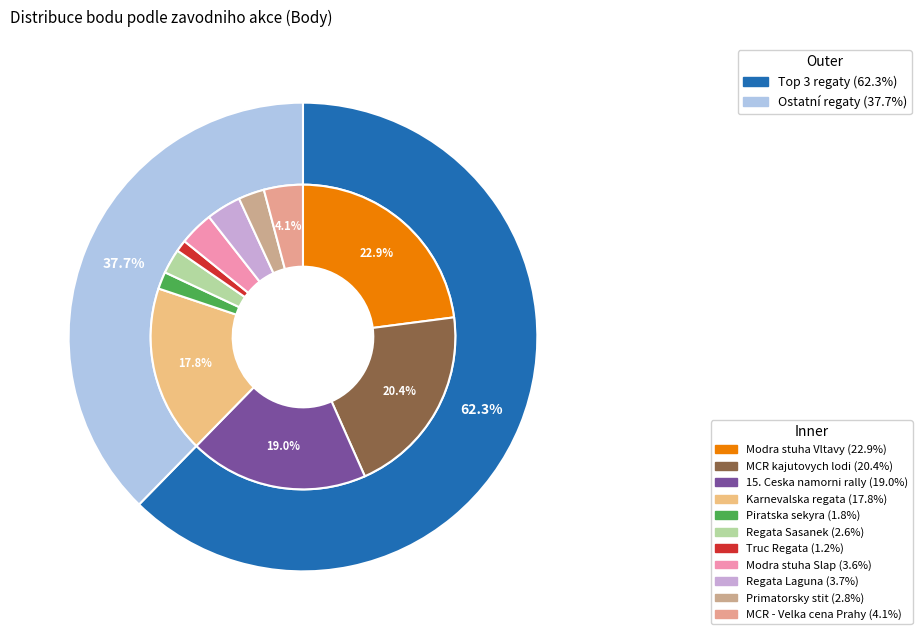

How many segments does this pie chart have?

11